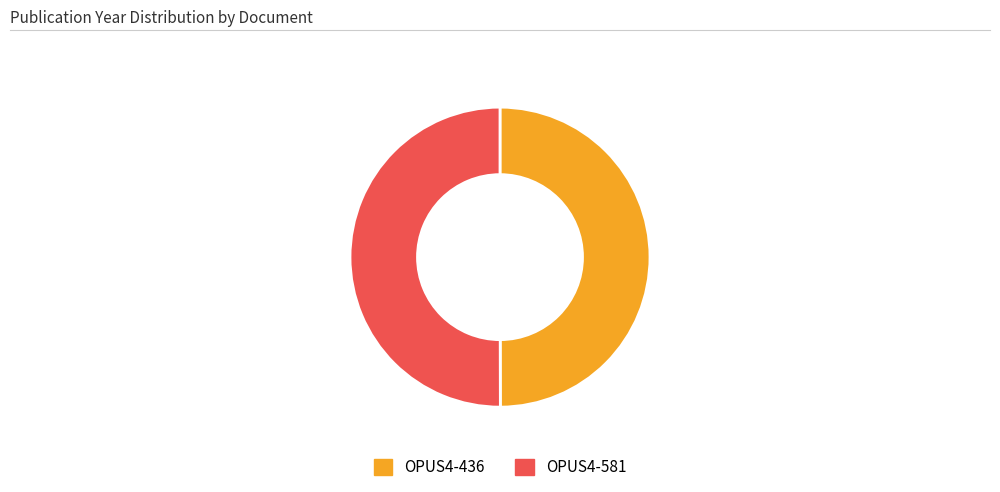

What is the ratio of the value at OPUS4-436 to the value at OPUS4-581?

1.0